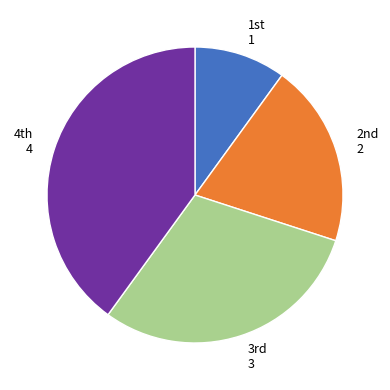

Is there any slice that represents more than half of the pie?

No